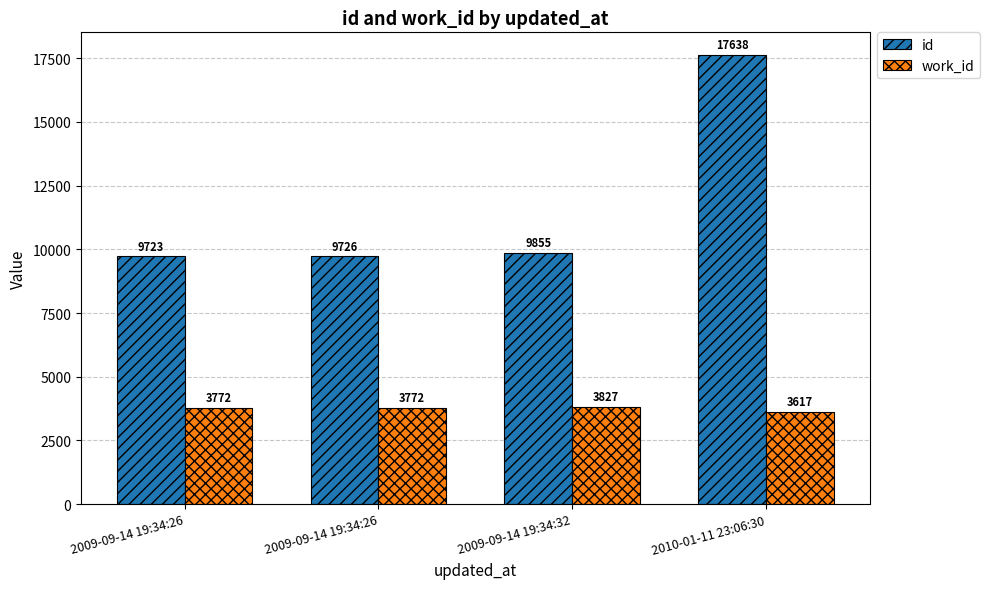

What is the spread (max minus min) of values at 2009-09-14 19:34:26?

5951